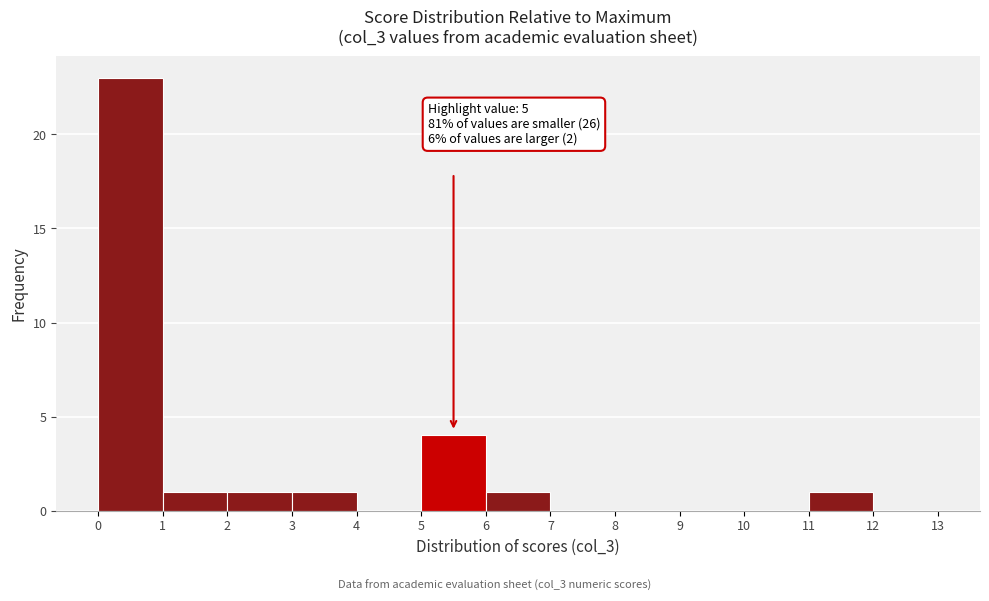

Over which range of the x-axis is the bar tallest?

0 to 1